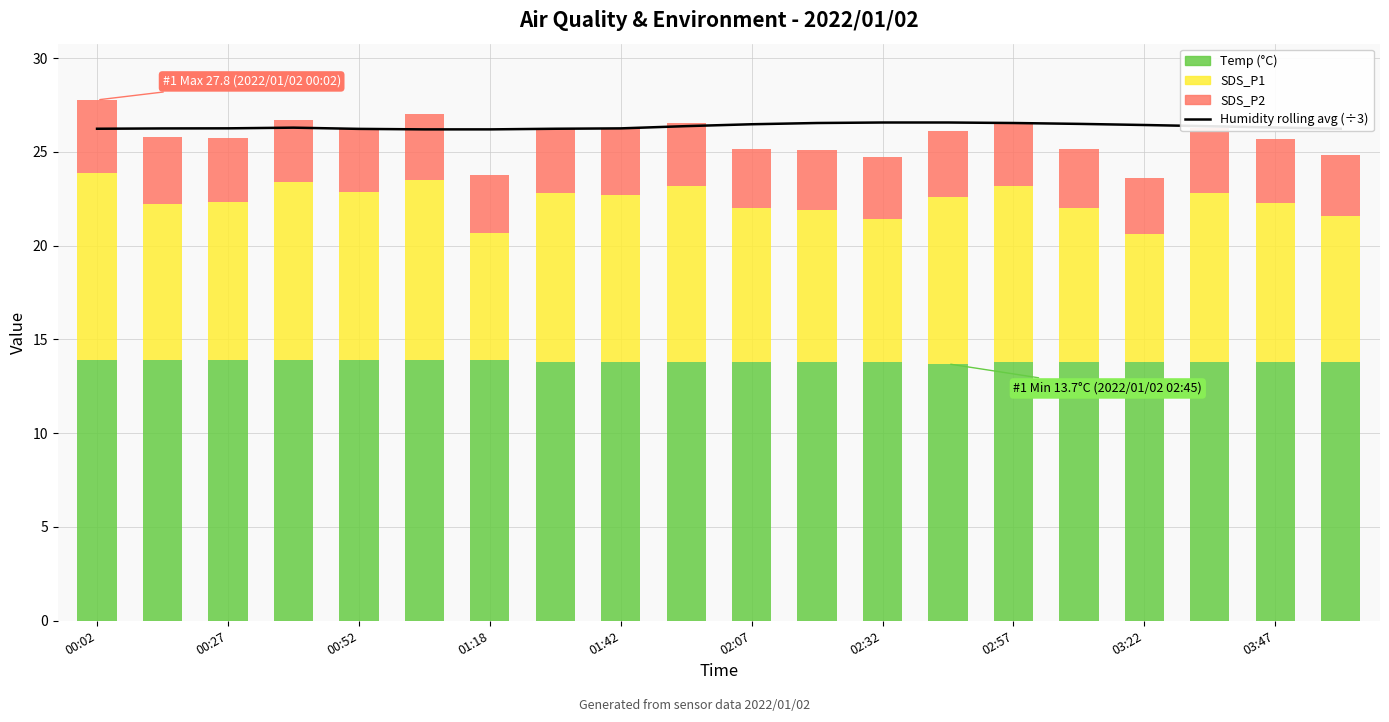

What is the sum of the Humidity rolling avg (÷3) values at 19 and 00:02?

52.5